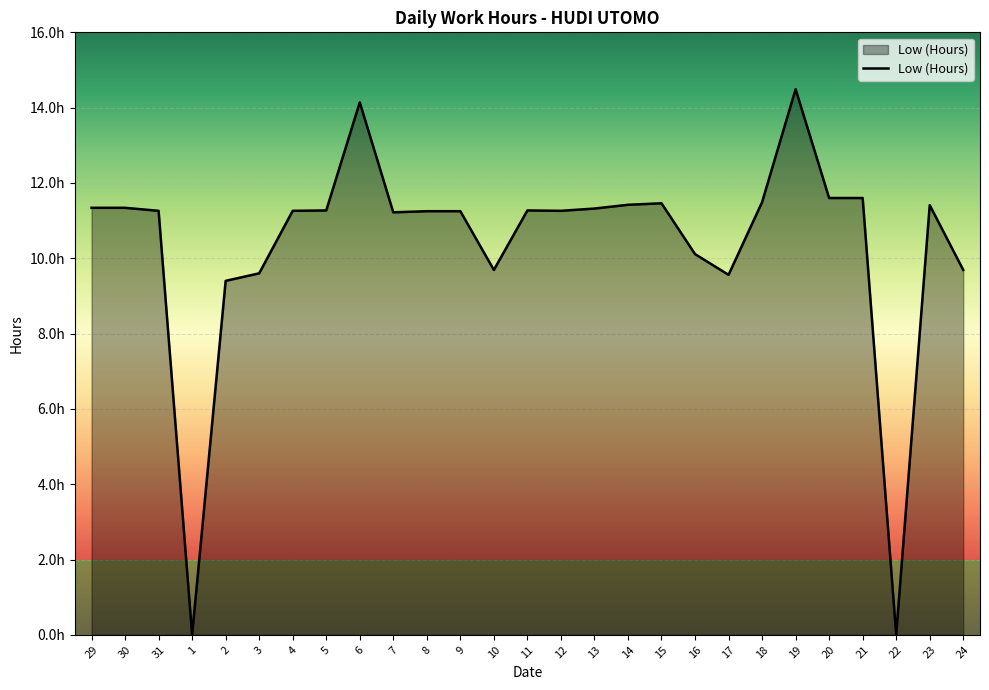

Does the chart have visible grid lines?

Yes